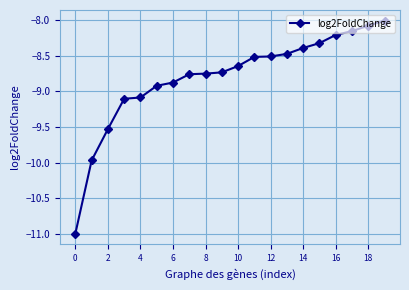

What is the smallest value displayed?

-11.0